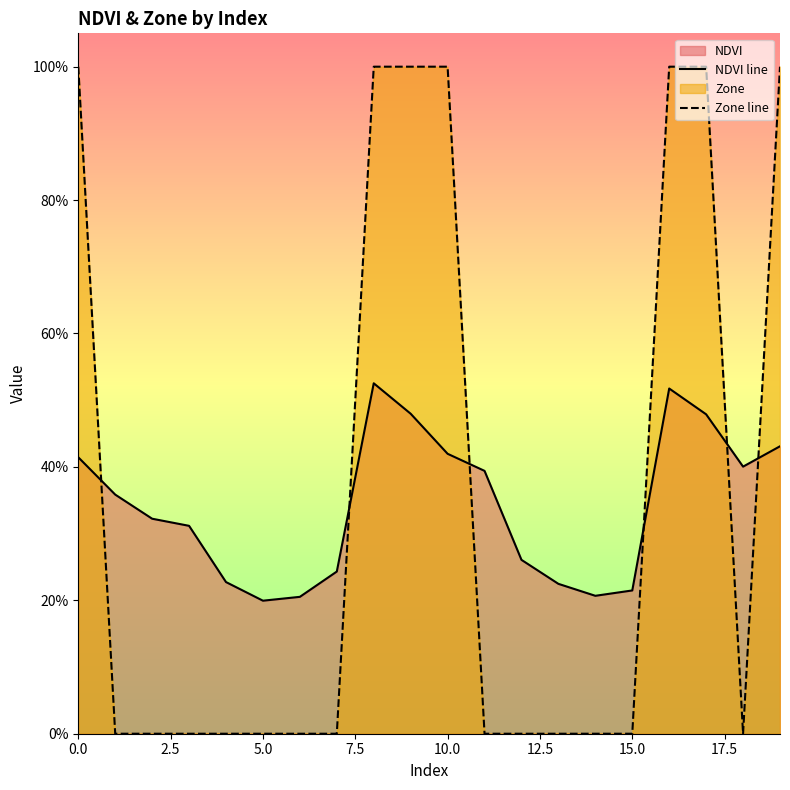

Does the chart display data point markers on the line(s)?

No